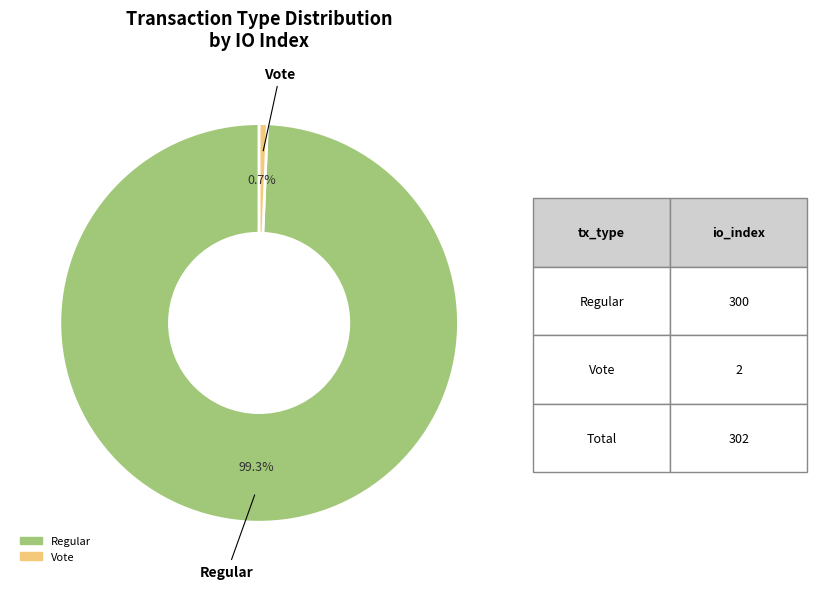

Does any single category account for the majority?

Yes